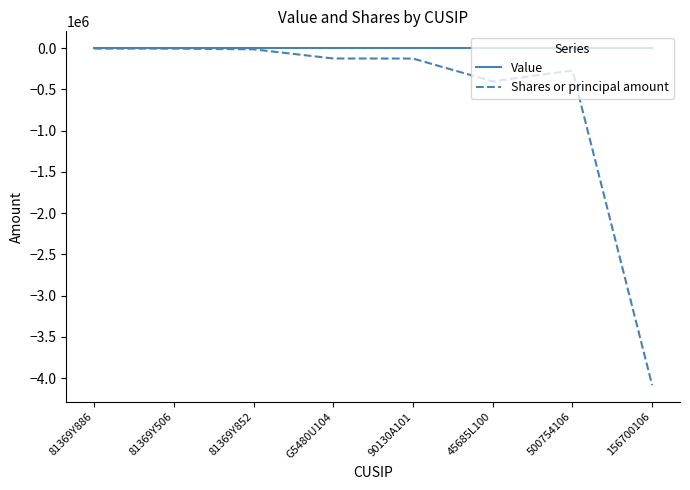

Rank the series by their average value, from lowest to highest.

Shares or principal amount, Value